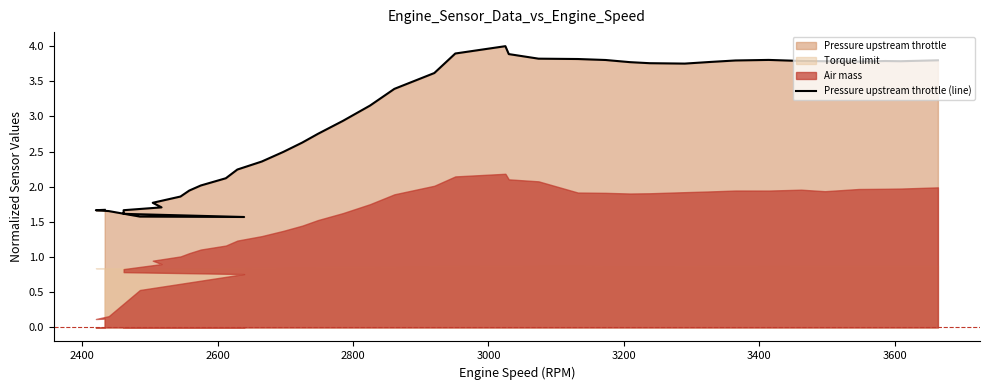

How many data points are above 3?

21